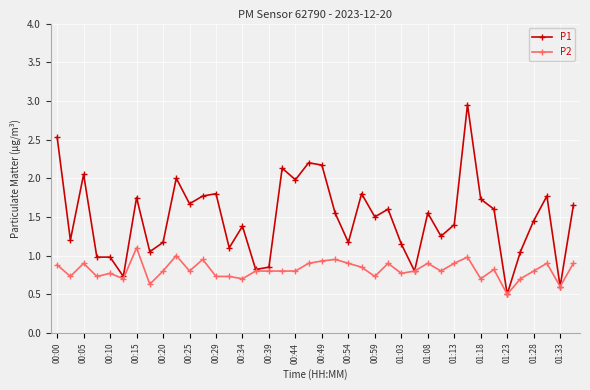

What is the lowest value of the P1 series?

0.5